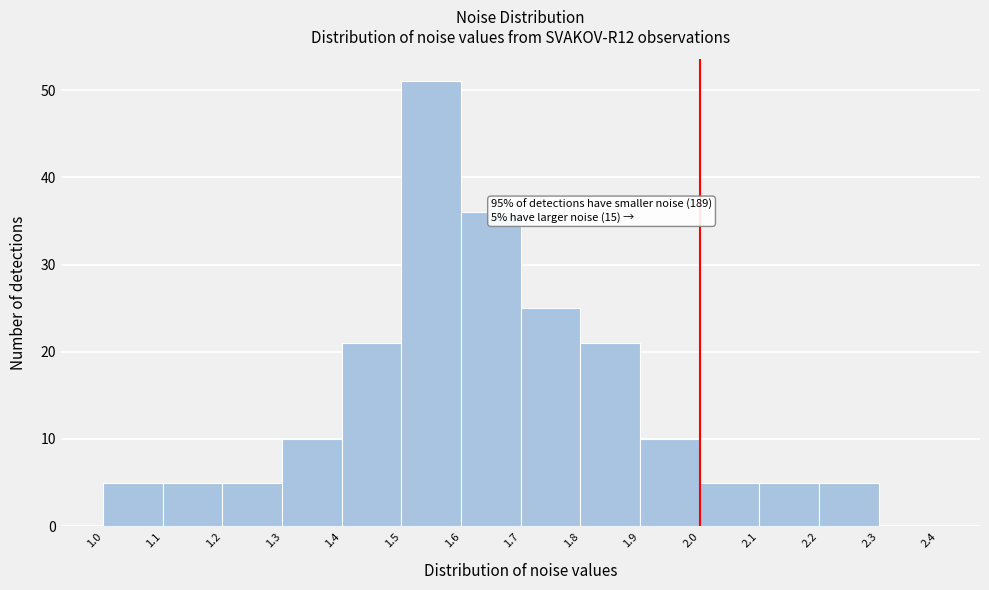

Which range on the x-axis has the tallest bar?

1.5 to 1.6